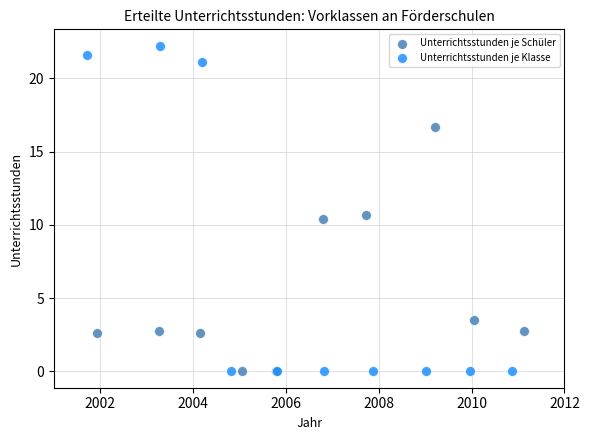

Which series reaches the maximum Y coordinate?

Unterrichtsstunden je Klasse